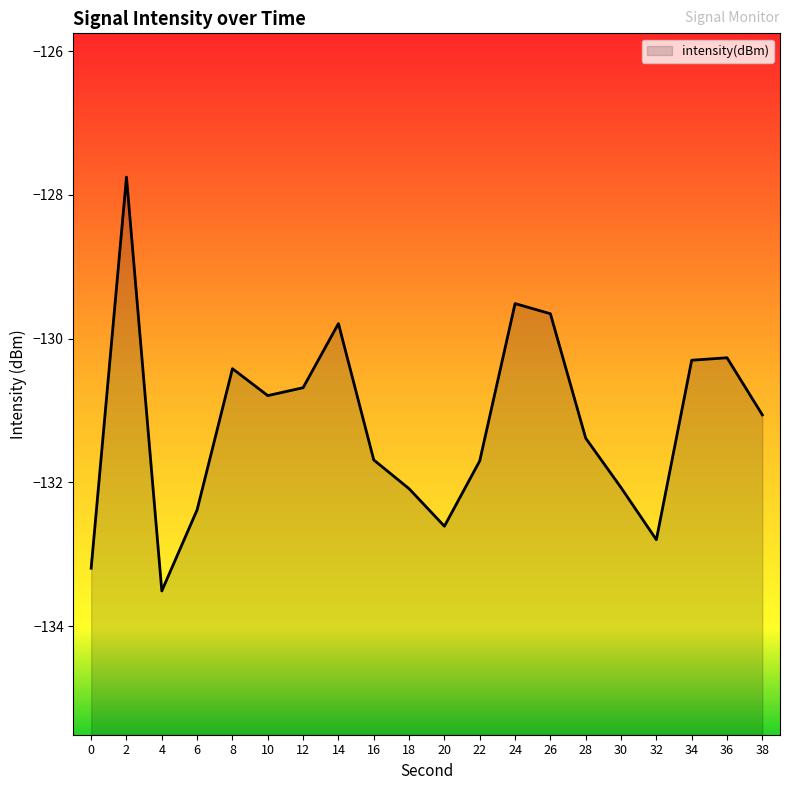

What is the value of the 15th point from the left?

-131.4